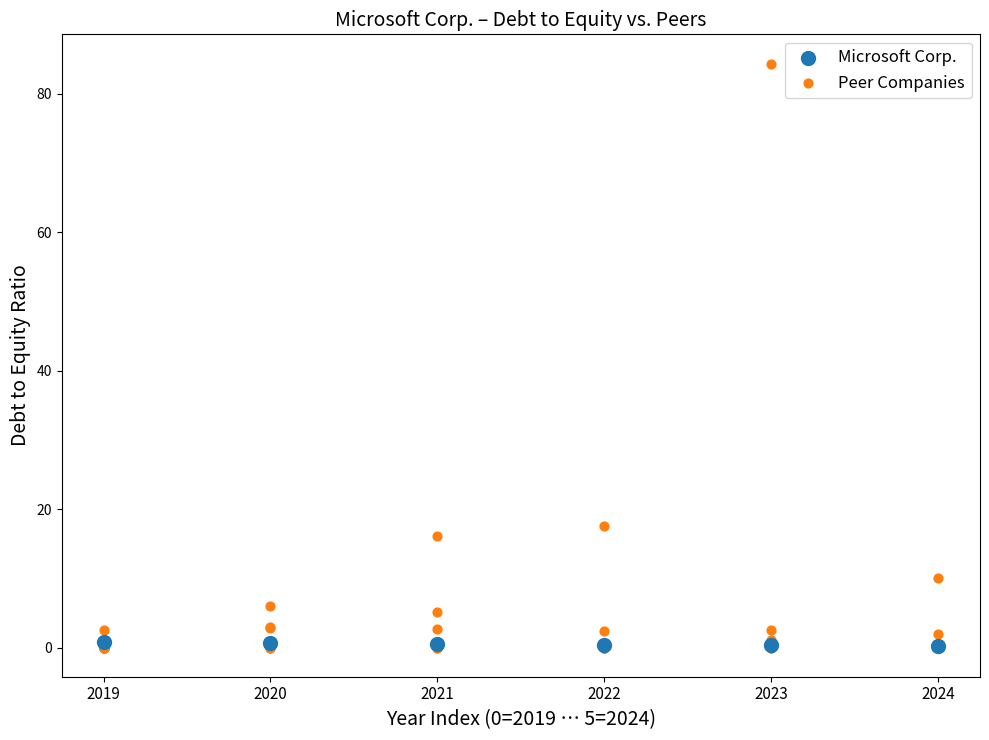

Which series reaches the maximum Y coordinate?

Peer Companies